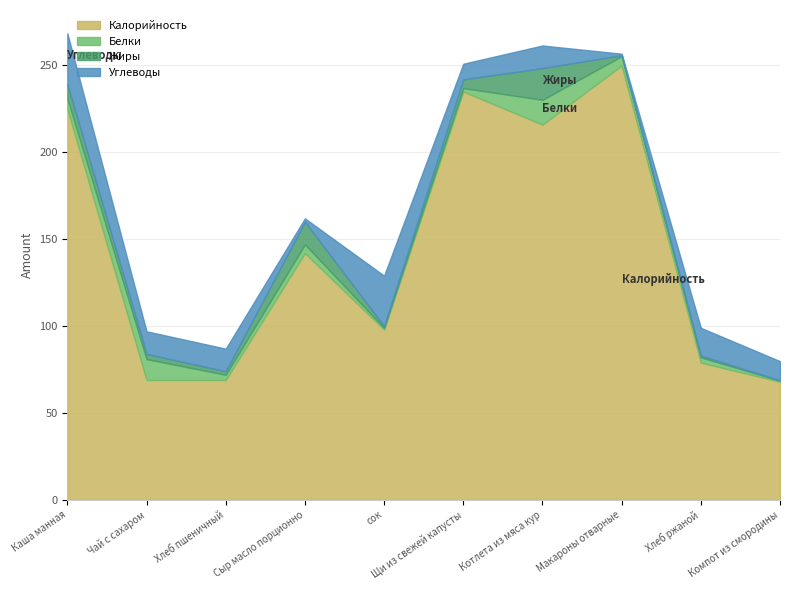

Which series ends up on top after the final intersection of Углеводы and Жиры?

Углеводы